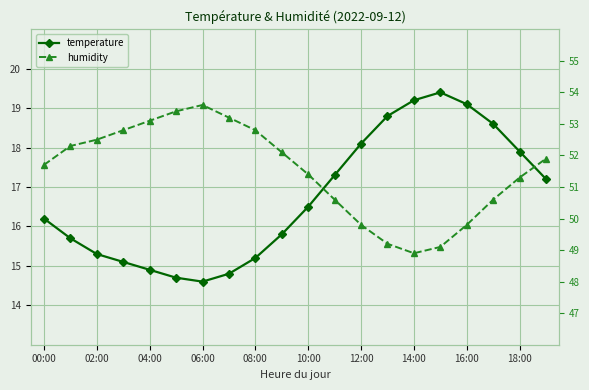

What is the value of the temperature point at the 19th from the left?

17.9